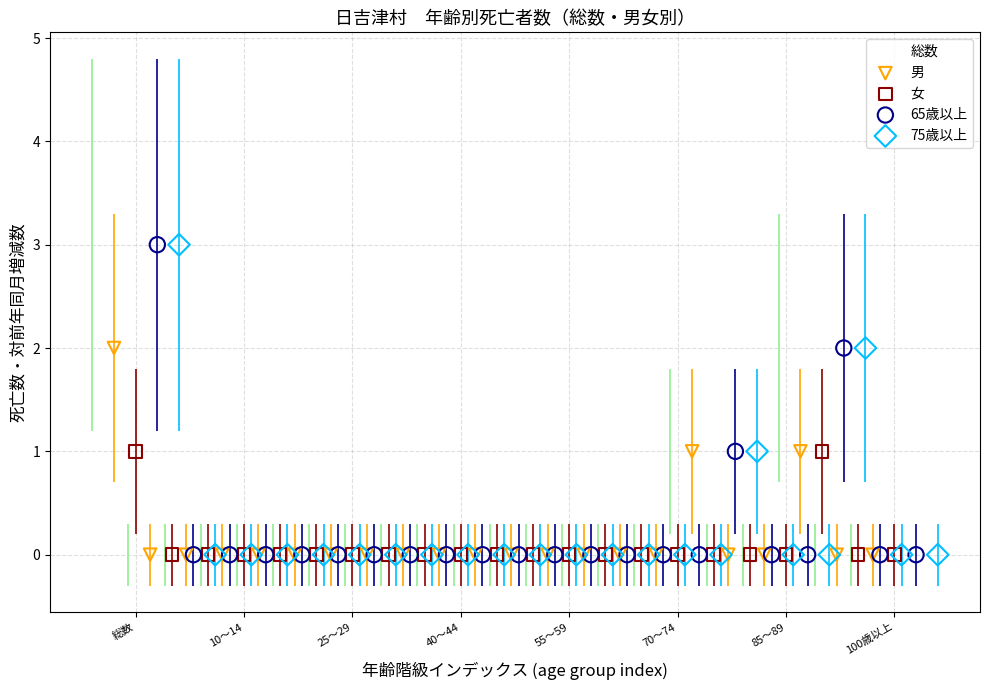

What are all the series names shown in the legend?

総数, 男, 女, 65歳以上, 75歳以上